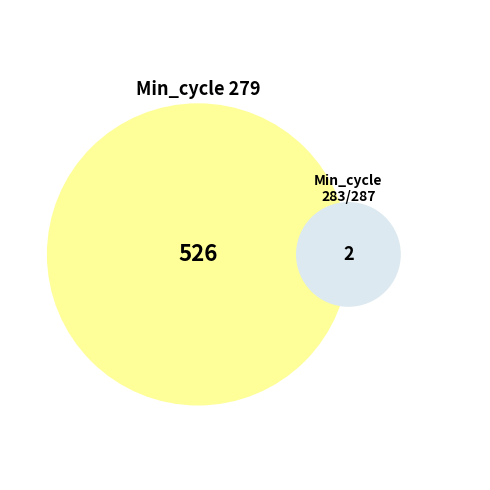

Which has a higher value, 279 or 279?

279